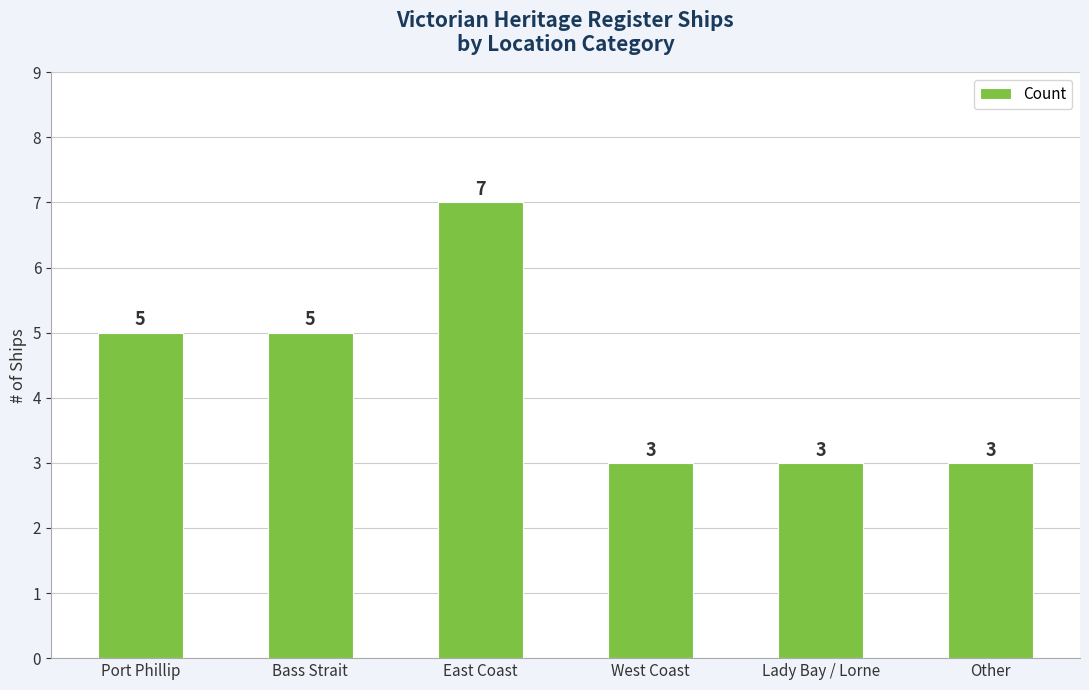

What is the minimum value shown in the chart?

3